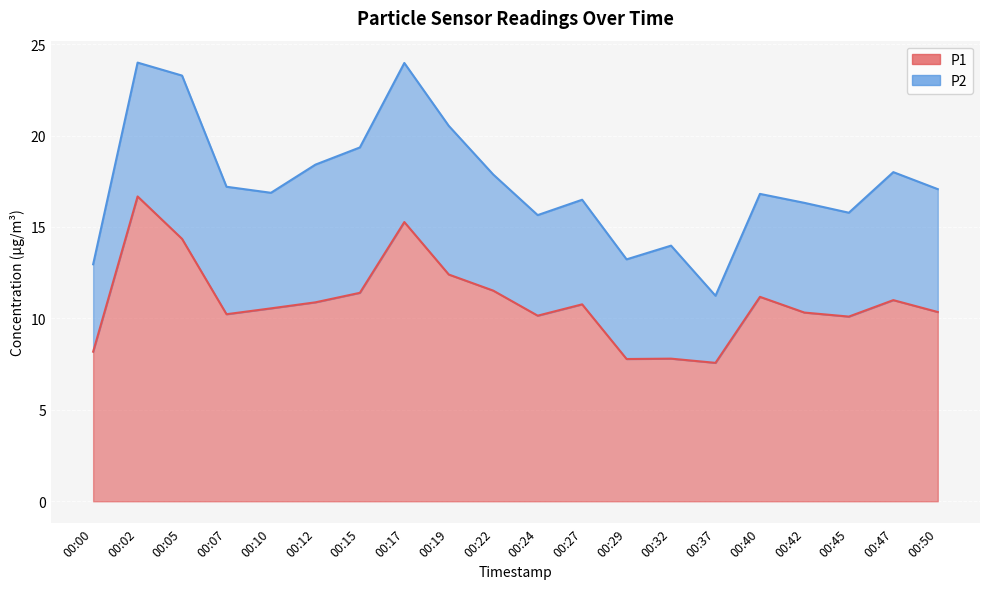

What is the ratio of the value at 00:07 to the value at 00:32?

1.3